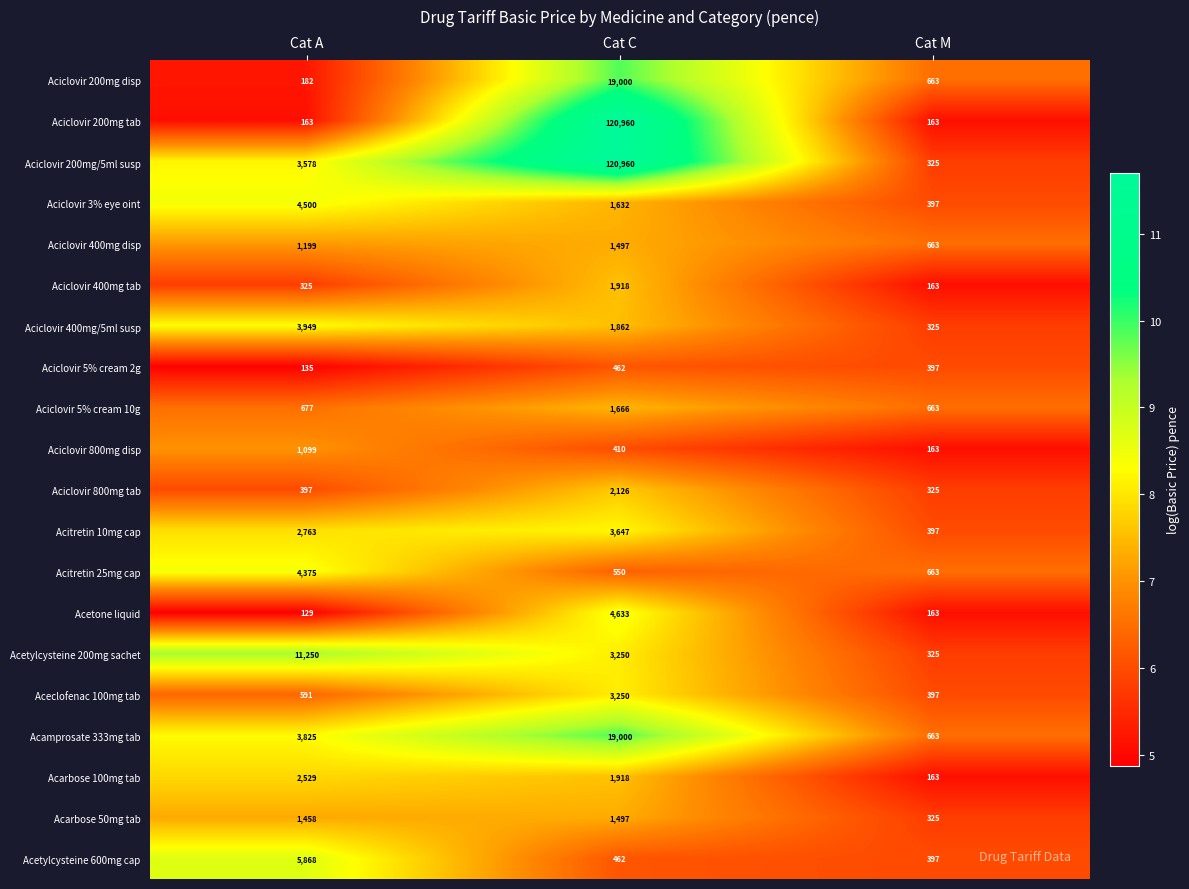

What is the minimum value shown in the chart?

129